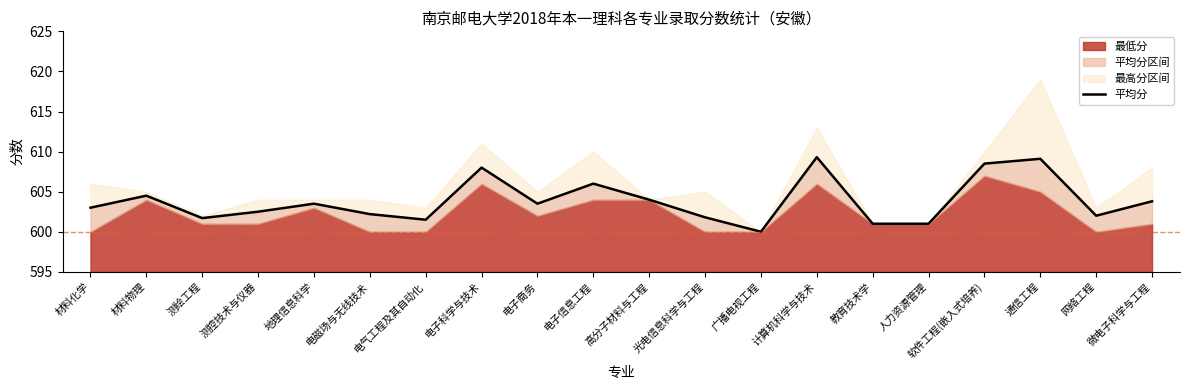

At which label does the data first exceed 603?

材料物理